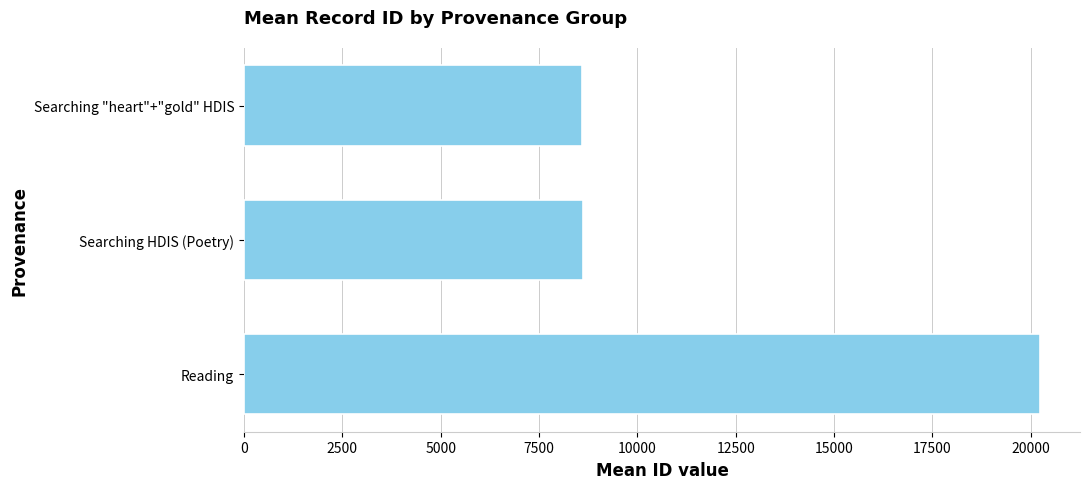

At which label is the value closest to 14418?

Searching HDIS (Poetry)